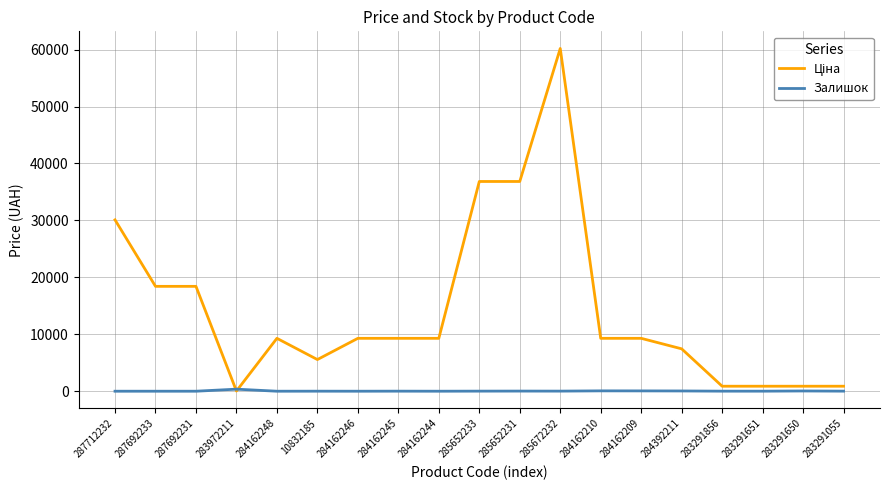

True or false: Залишок has a value of 10.0 at 284162245.

True